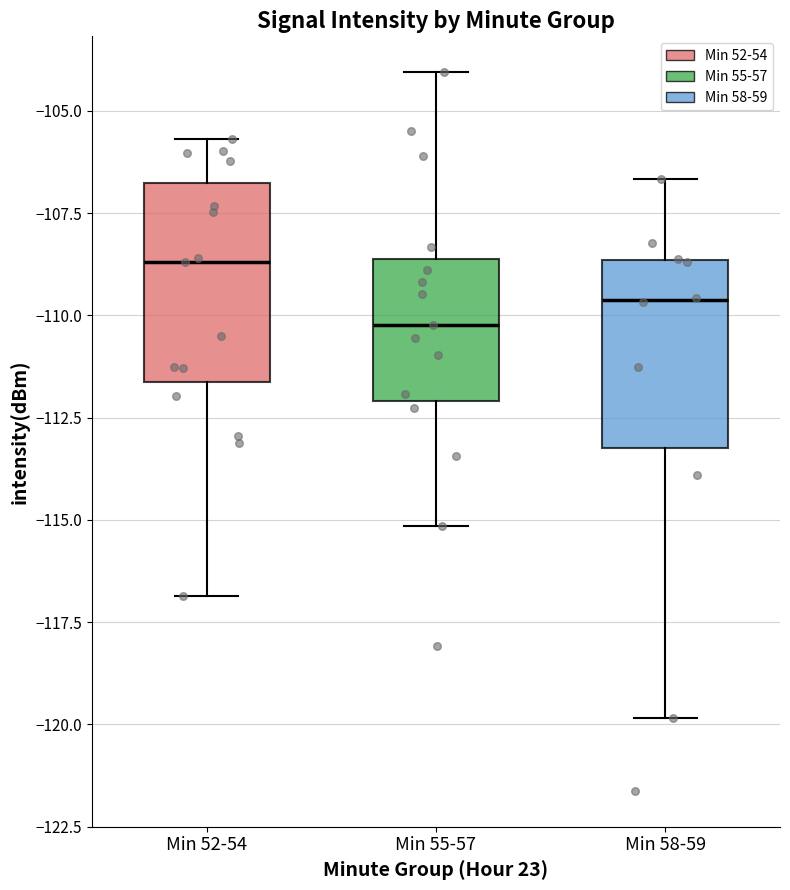

Where is the upper edge of the box for Min 58-59 on the y-axis? The values are not printed on the chart, so give them approximately, as read against the axis.

-108.5